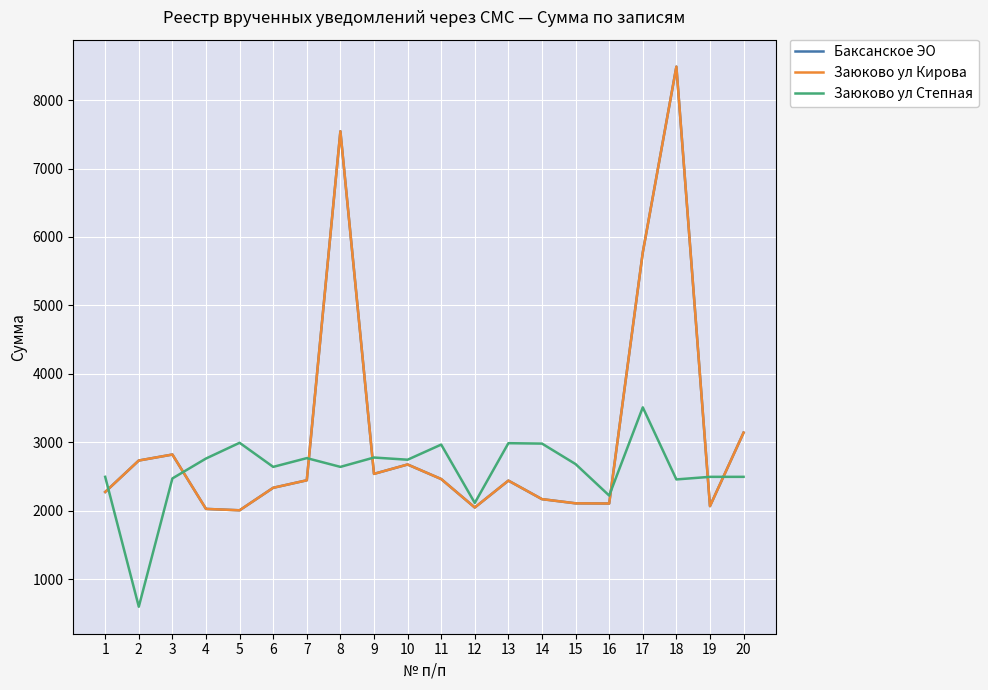

Is this an area chart (filled region under the line)?

No